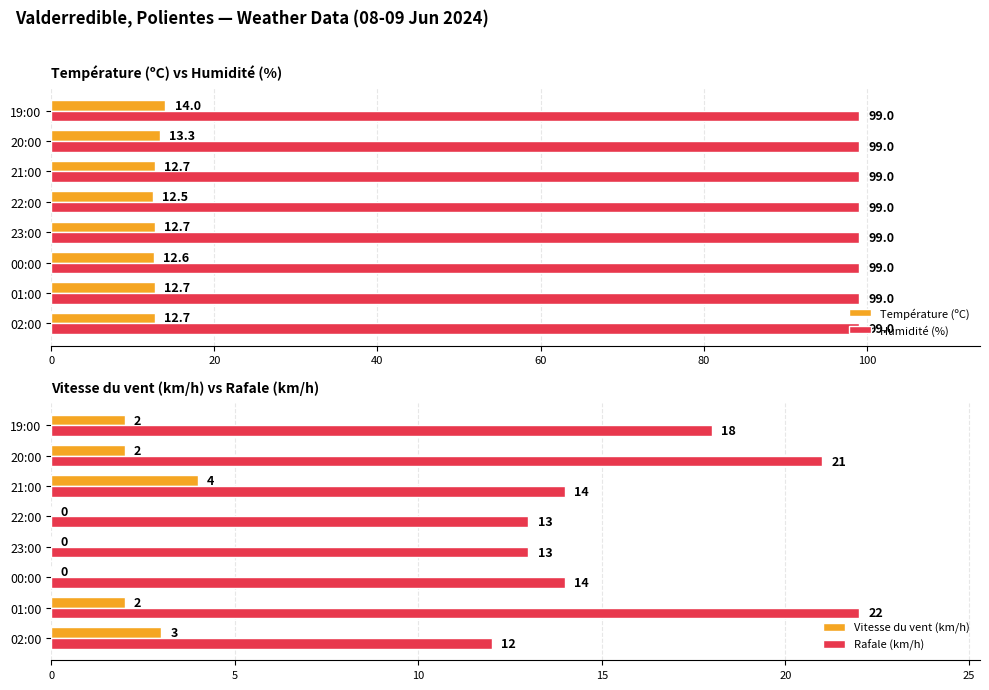

What are all the series names shown in the legend?

Température (ºC), Humidité (%), Vitesse du vent (km/h), Rafale (km/h)